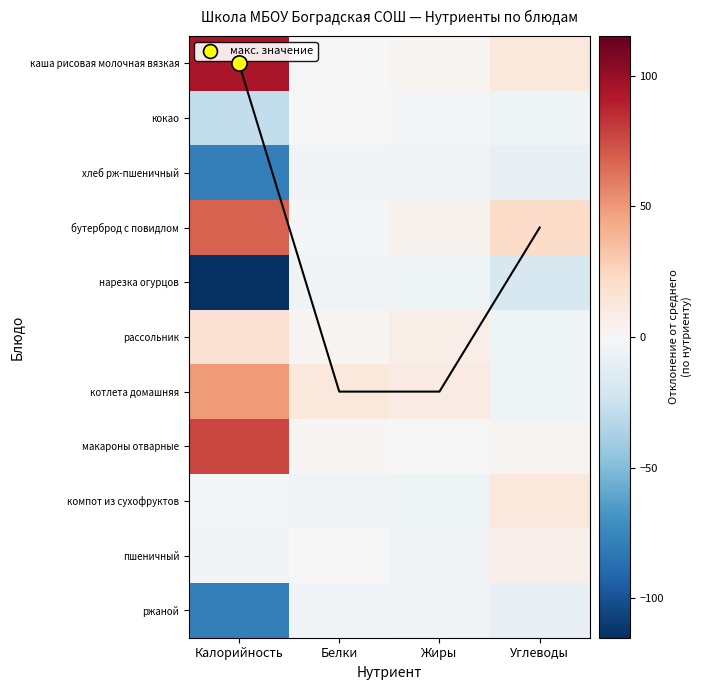

Which series has the largest total across all categories?

каша рисовая молочная вязкая